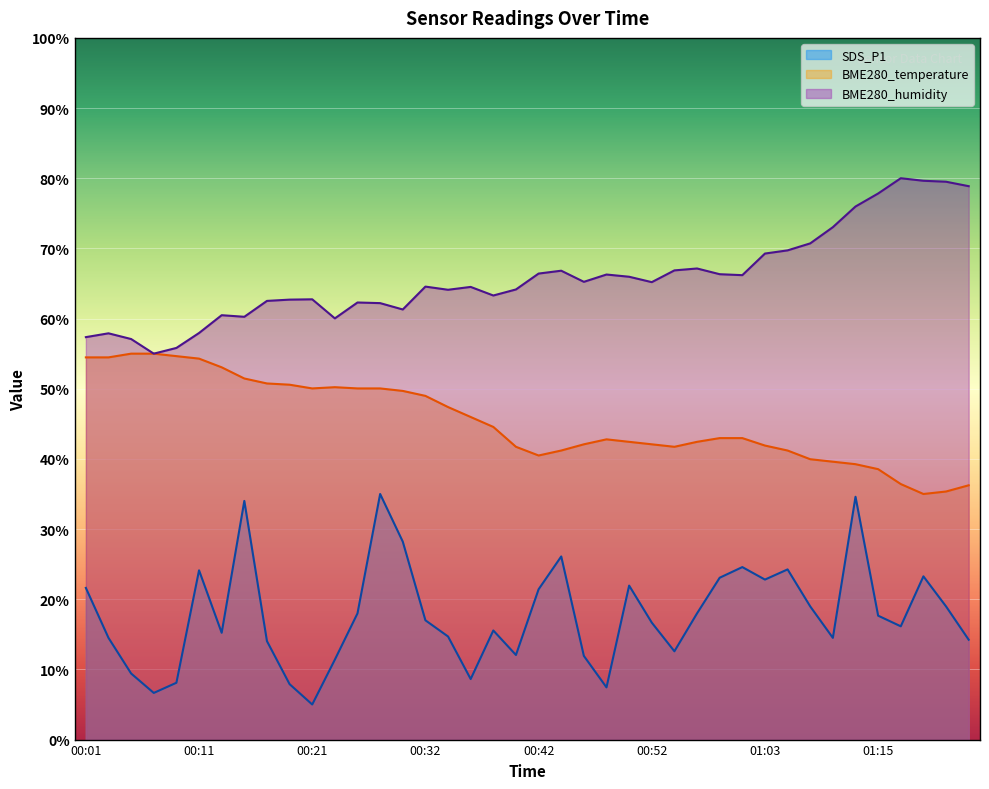

Reading left to right, what are all the values shown in this chart?

SDS_P1: 00:01=21.6	00:03=14.5	00:05=9.4	00:07=6.6	00:09=8.1	00:11=24.1	00:13=15.2	00:15=34.0	00:17=14.0	00:19=7.9	00:21=5.0	00:23=11.4	00:25=18.0	00:28=35.0	00:30=28.2	00:32=17.0	00:34=14.7	00:36=8.6	00:38=15.5	00:40=12.1	00:42=21.4	00:44=26.1	00:46=11.9	00:48=7.4	00:50=21.9	00:52=16.7	00:54=12.6	00:56=18.0	00:59=23.1	01:01=24.6	01:03=22.8	01:05=24.3	01:07=19.0	01:10=14.5	01:12=34.6	01:15=17.7	01:17=16.1	01:19=23.3	01:22=19.0	01:24=14.2
BME280_temperature: 00:01=54.5	00:03=54.5	00:05=55.0	00:07=55.0	00:09=54.6	00:11=54.3	00:13=53.1	00:15=51.5	00:17=50.8	00:19=50.6	00:21=50.0	00:23=50.2	00:25=50.0	00:28=50.0	00:30=49.7	00:32=49.0	00:34=47.4	00:36=46.0	00:38=44.6	00:40=41.7	00:42=40.5	00:44=41.2	00:46=42.1	00:48=42.8	00:50=42.4	00:52=42.1	00:54=41.7	00:56=42.4	00:59=43.0	01:01=43.0	01:03=41.9	01:05=41.2	01:07=40.0	01:10=39.6	01:12=39.2	01:15=38.5	01:17=36.4	01:19=35.0	01:22=35.4	01:24=36.2
BME280_humidity: 00:01=57.4	00:03=57.9	00:05=57.1	00:07=55.0	00:09=55.8	00:11=57.9	00:13=60.5	00:15=60.3	00:17=62.5	00:19=62.7	00:21=62.7	00:23=60.0	00:25=62.3	00:28=62.2	00:30=61.3	00:32=64.6	00:34=64.1	00:36=64.5	00:38=63.3	00:40=64.1	00:42=66.4	00:44=66.8	00:46=65.2	00:48=66.3	00:50=66.0	00:52=65.2	00:54=66.9	00:56=67.1	00:59=66.3	01:01=66.2	01:03=69.3	01:05=69.7	01:07=70.7	01:10=73.0	01:12=76.0	01:15=77.8	01:17=80.0	01:19=79.6	01:22=79.5	01:24=78.9